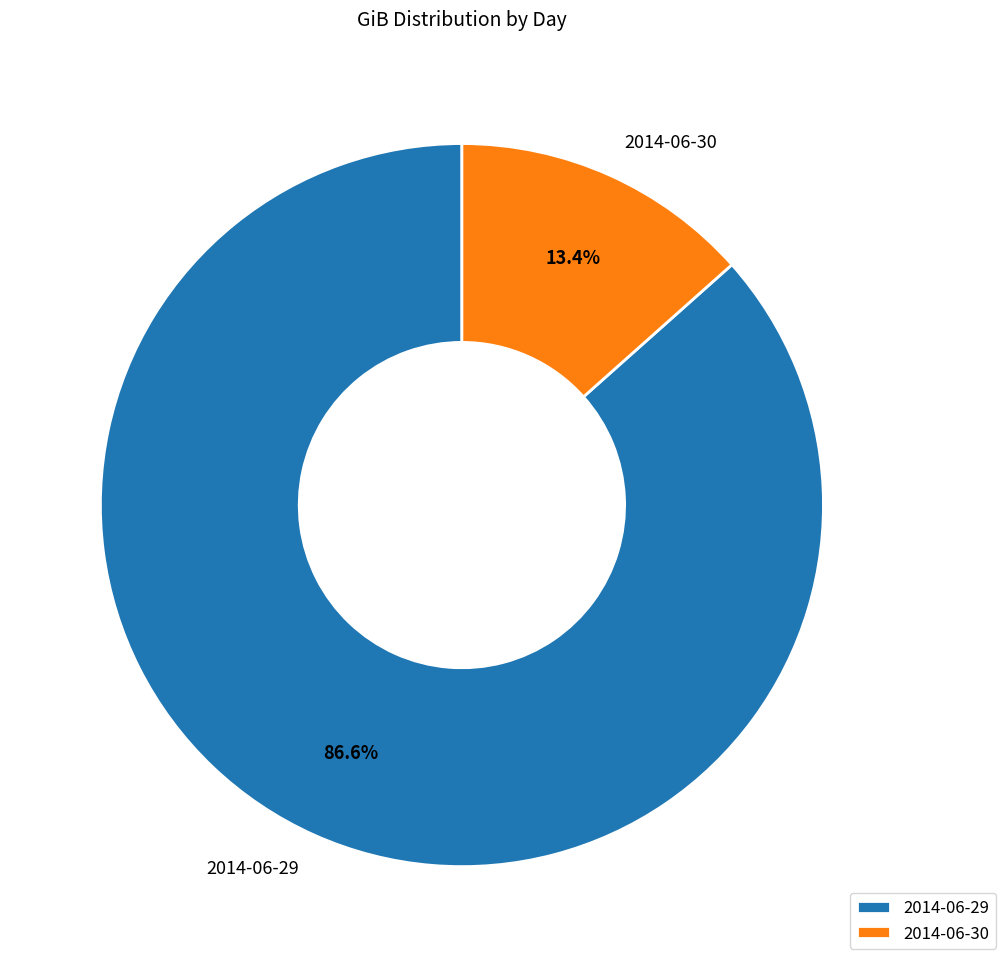

Which slice represents more than half of the pie?

2014-06-29